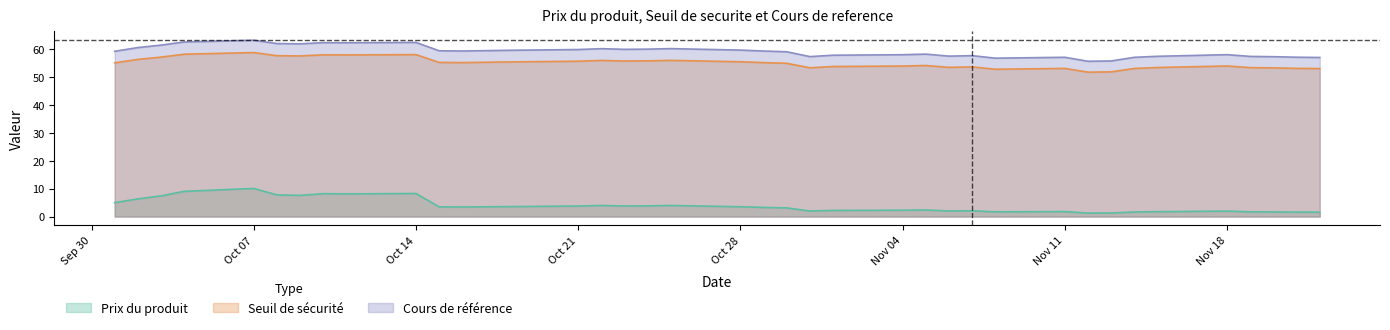

Which series has the widest spread of values?

Prix du produit